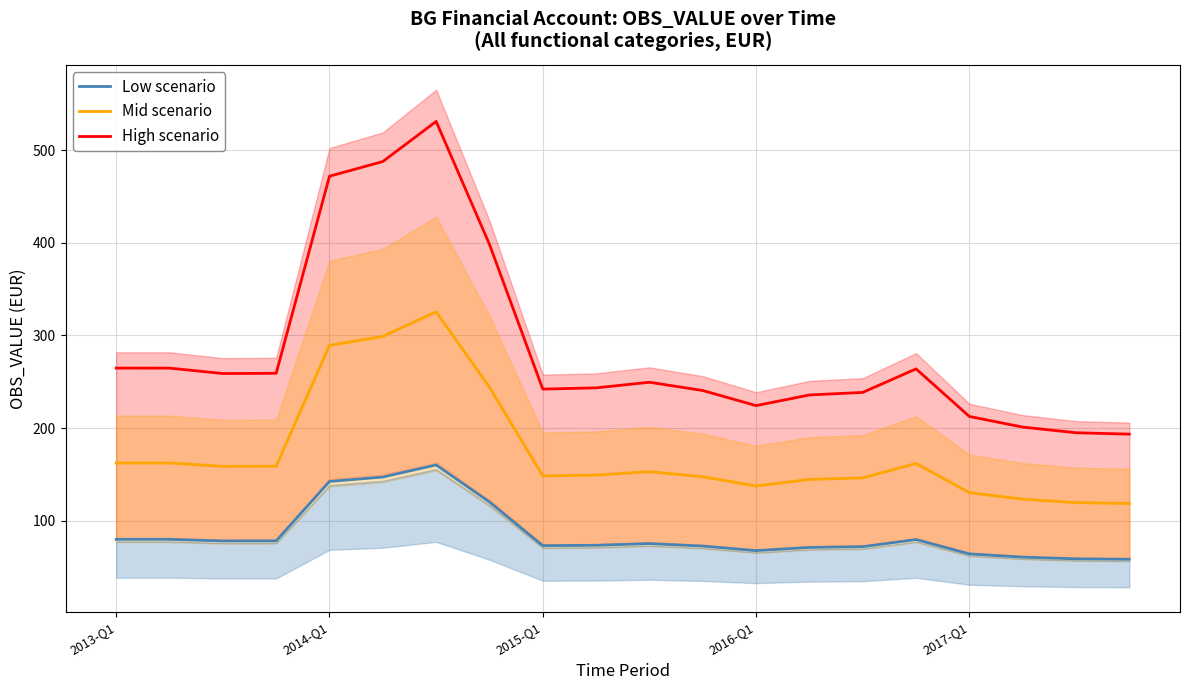

What is the difference between the High scenario values at 18 and 19?

1.5